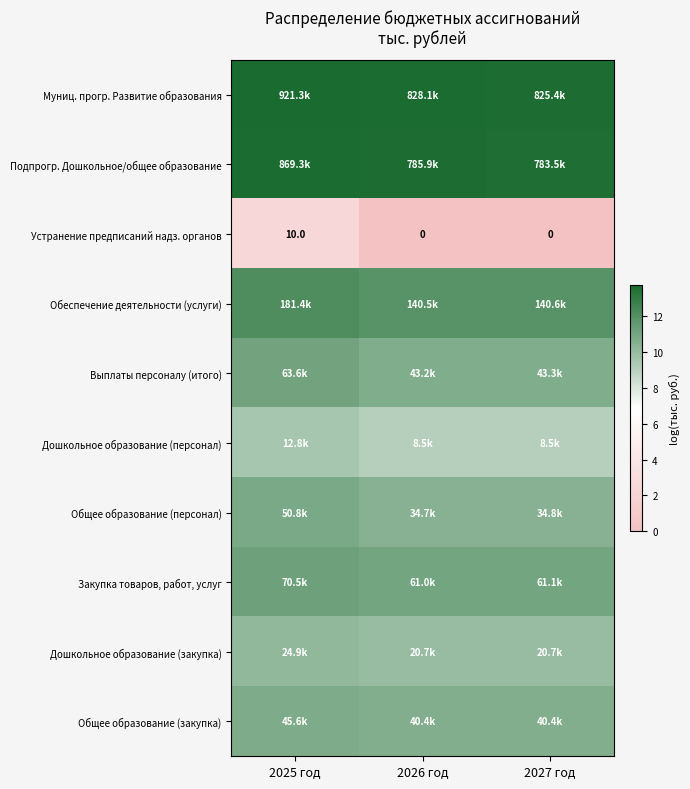

What is the total value across all series at 2026 год?

100.8